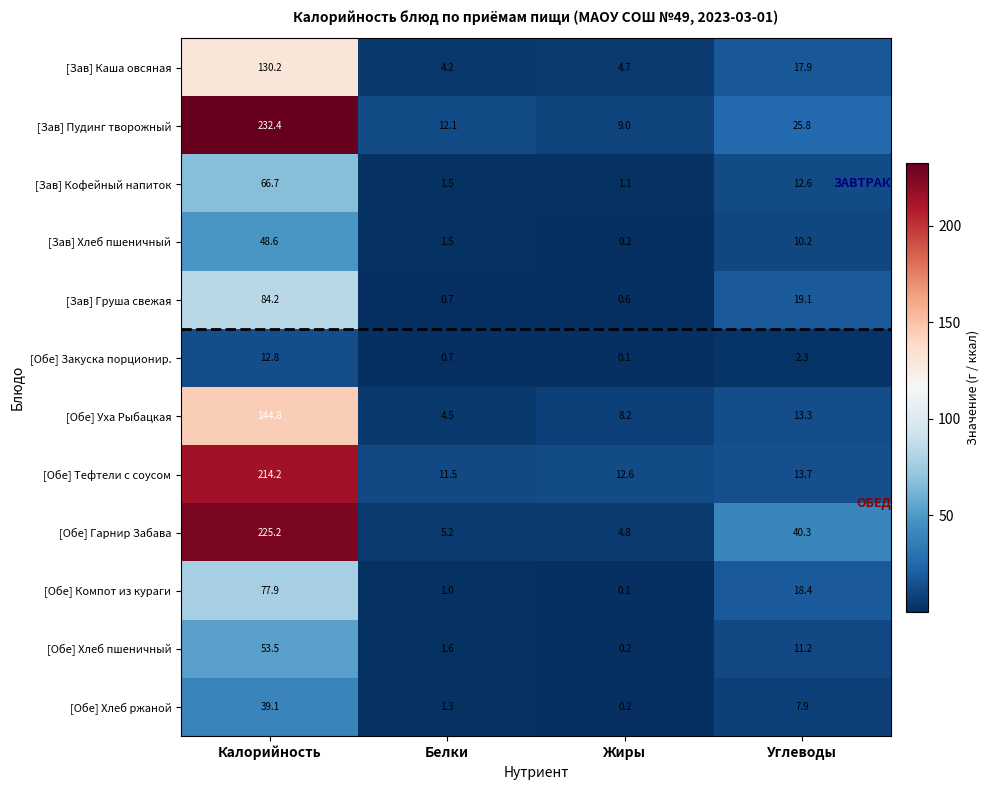

Which series changed the most between Белки and Углеводы?

[Обе] Гарнир Забава